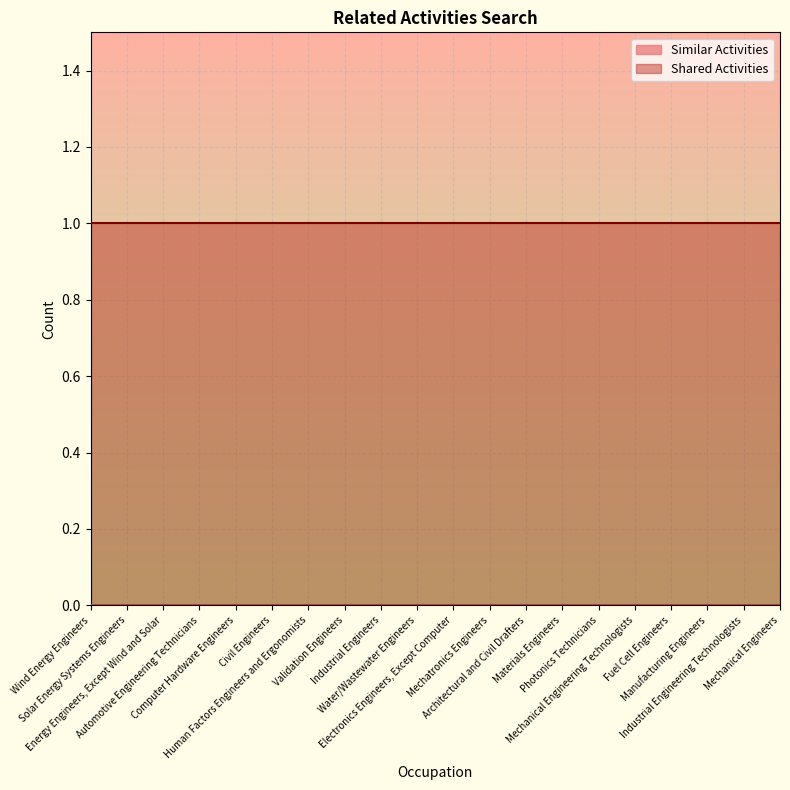

What are all the series names shown in the legend?

Similar Activities, Shared Activities